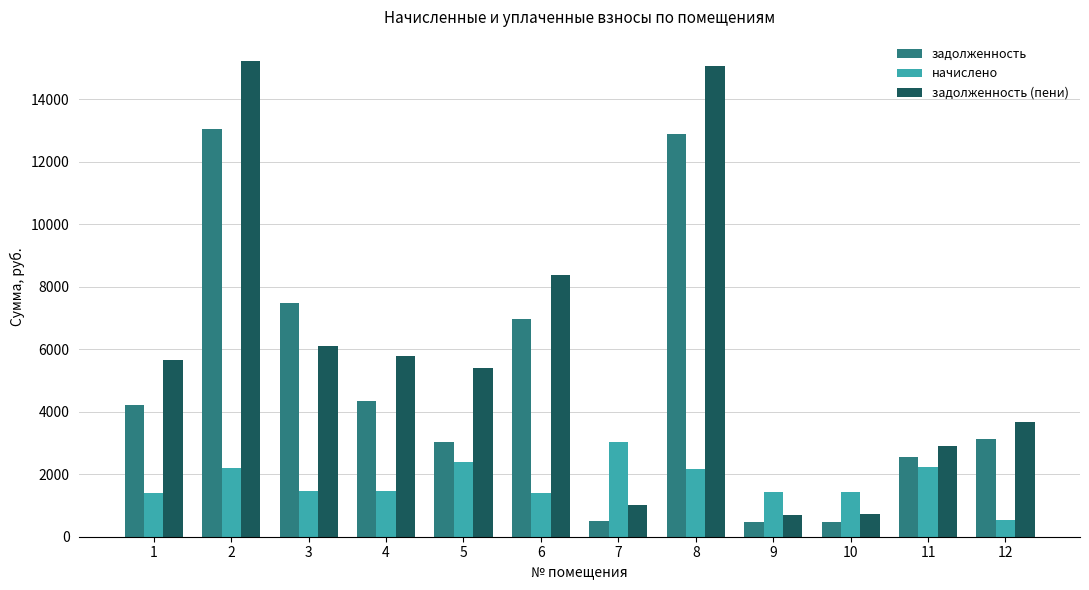

List the series in order of their peak value, highest first.

задолженность (пени), задолженность, начислено